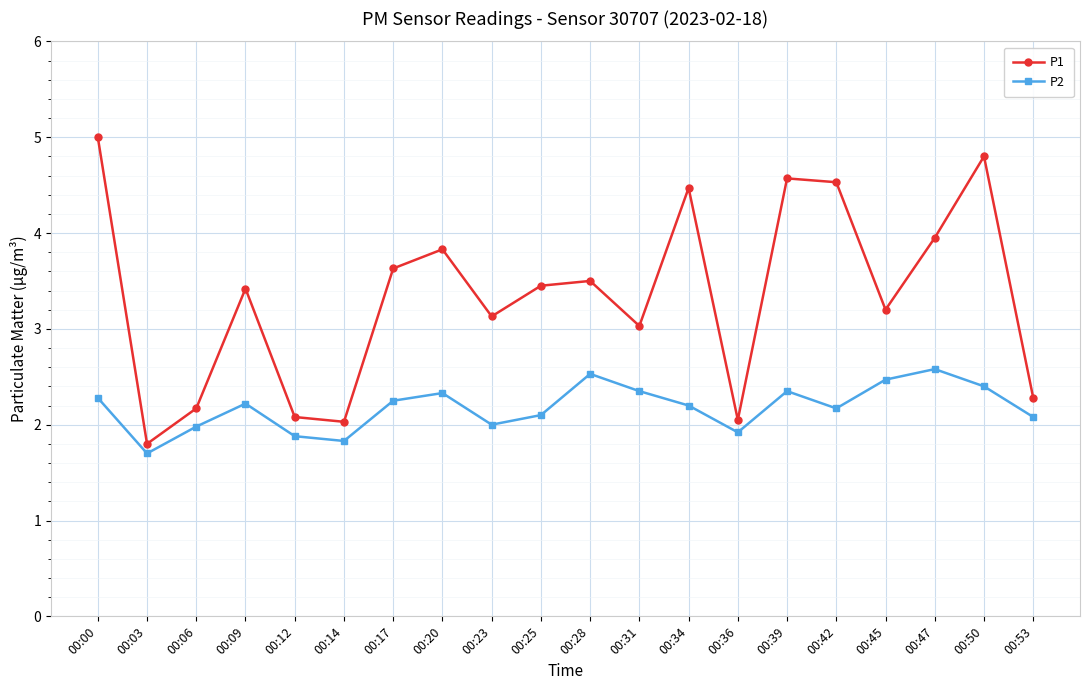

Is it true that P1 equals 1.6 at 00:47?

False